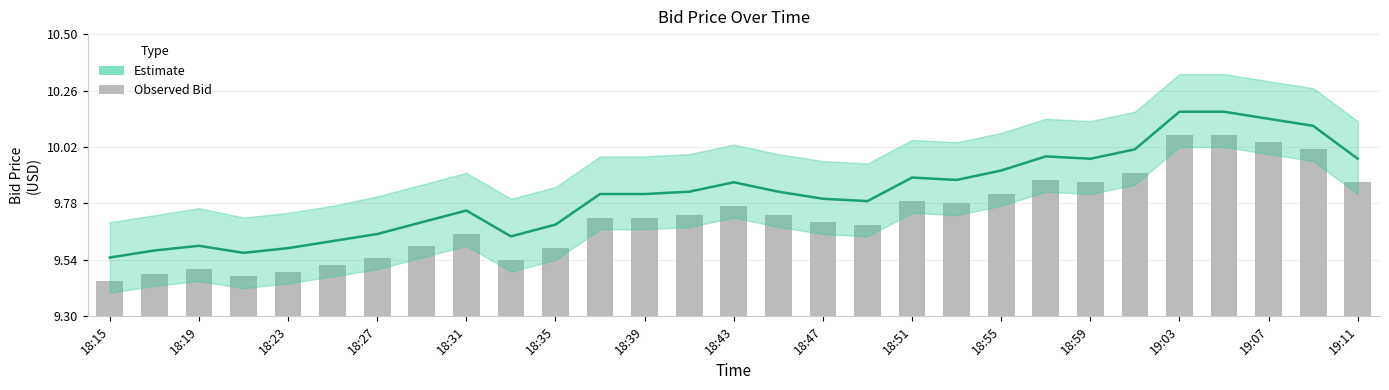

Which has a higher value, 20 or 25?

25